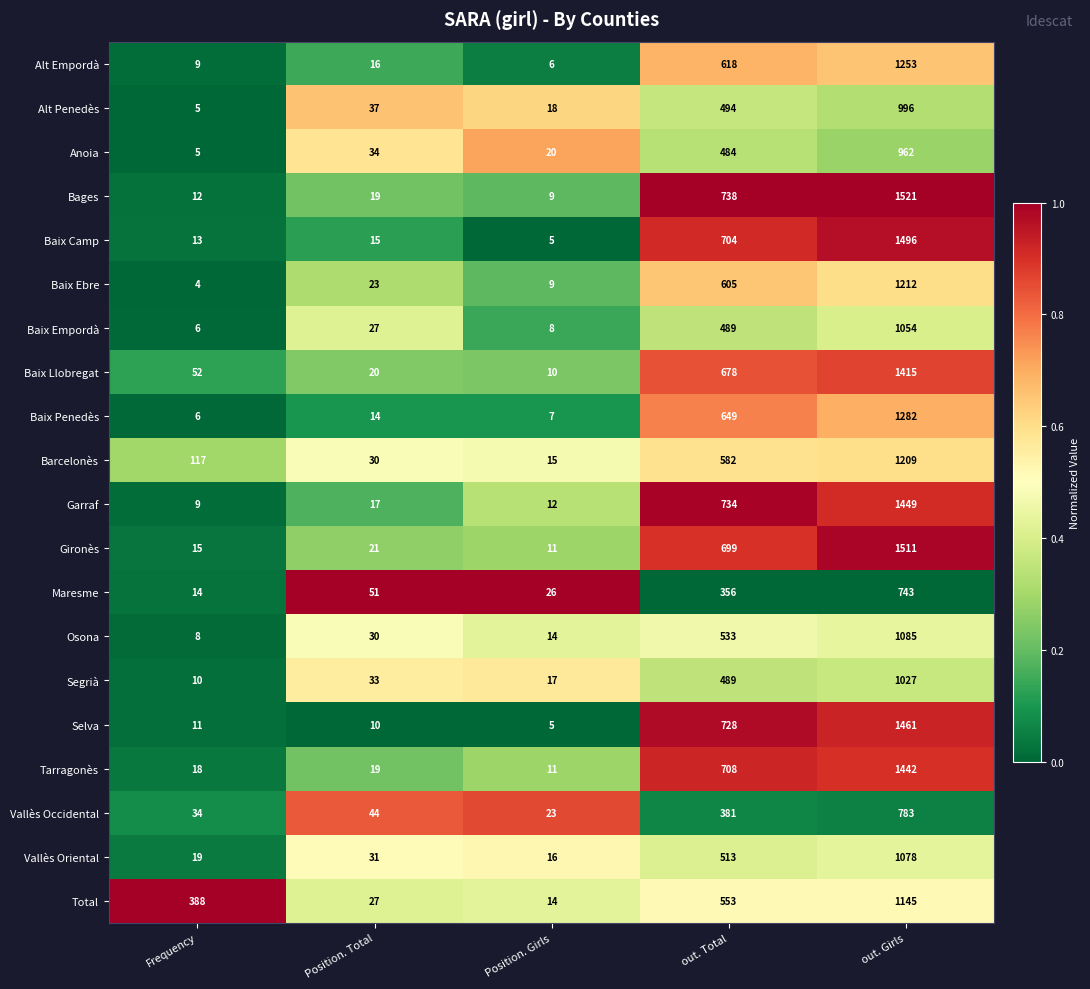

Rank the categories by Selva value from lowest to highest.

Position. Girls, Position. Total, Frequency, out. Total, out. Girls